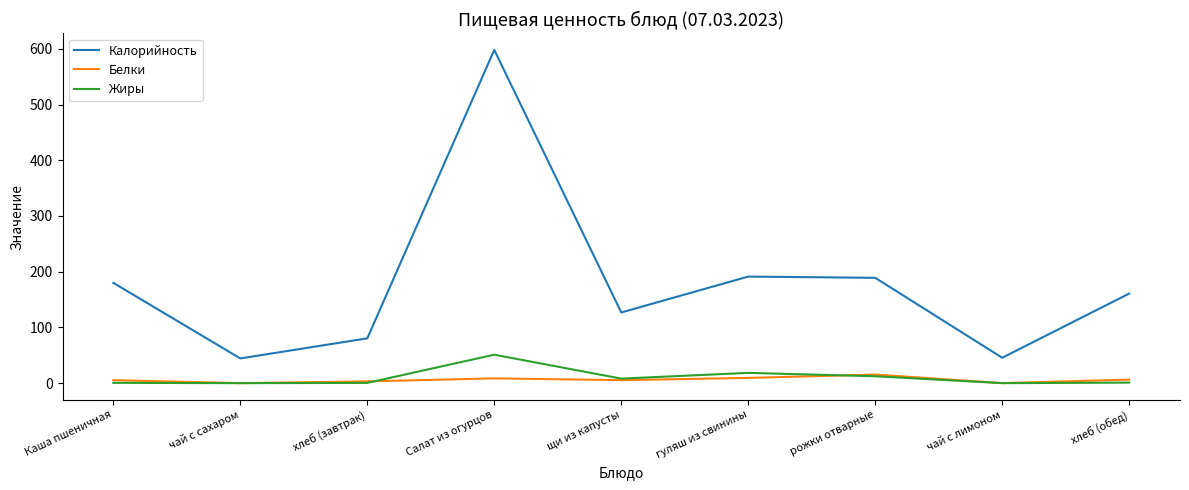

At which category does Калорийность reach its first local peak?

Салат из огурцов